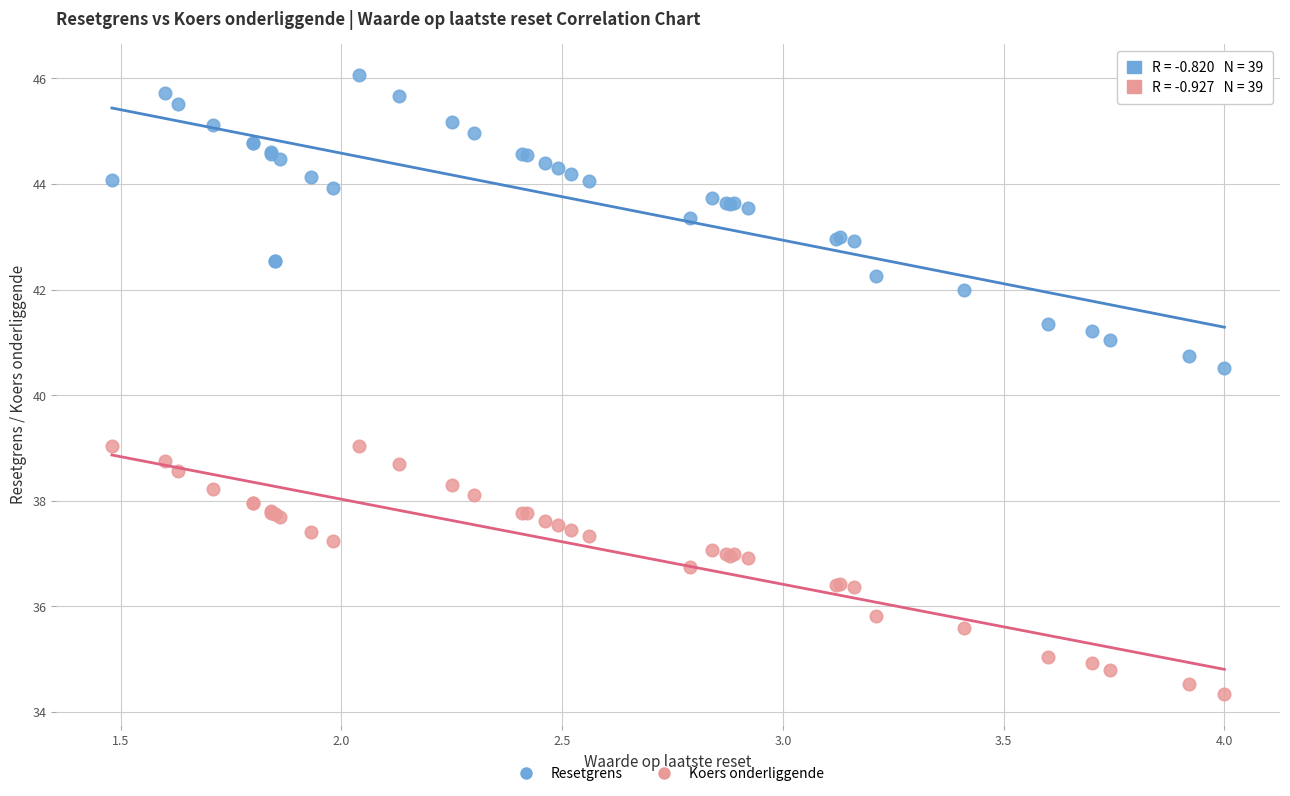

Across all series, what Y value is closest to 40?

40.5